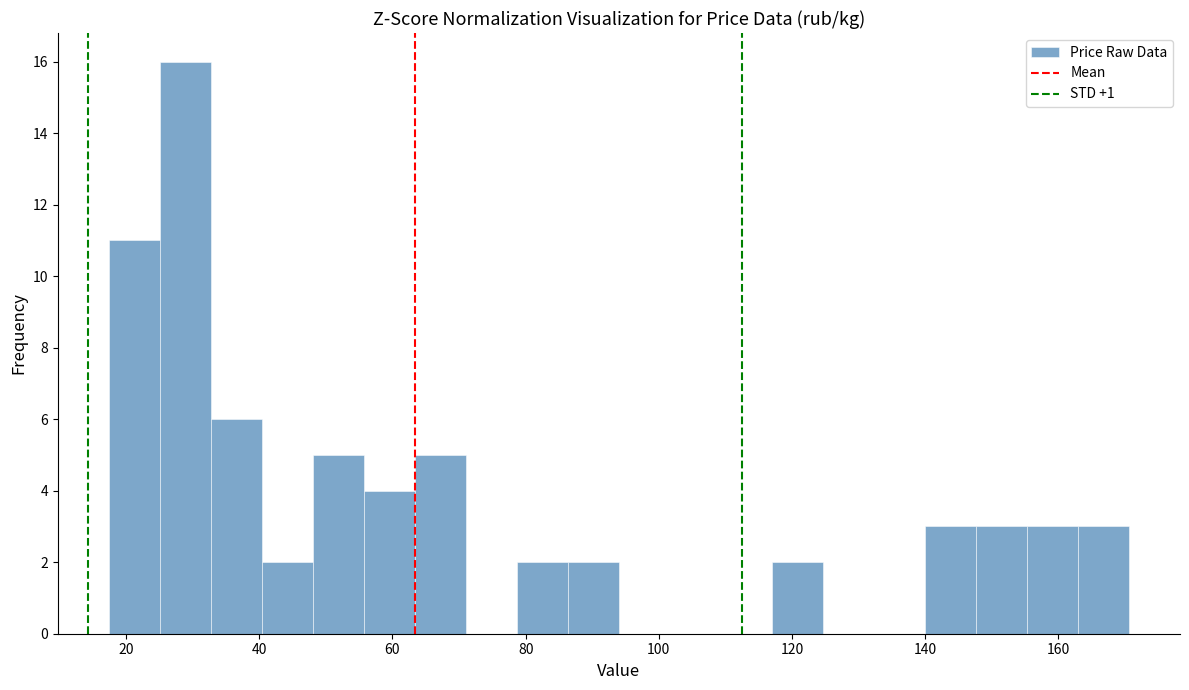

Read against the x-axis, roughly where is the centre of the tallest bar?

28